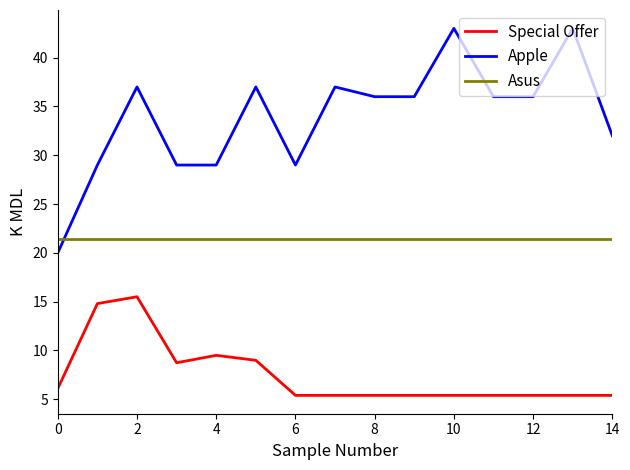

Which series has the largest range (max minus min)?

Apple